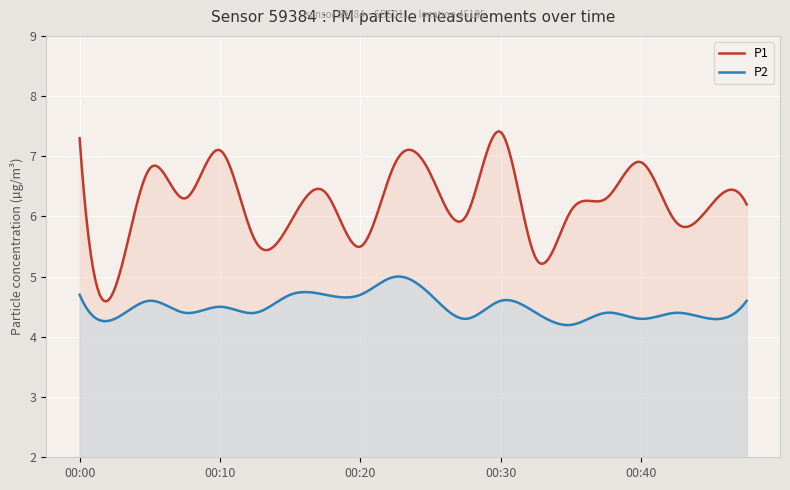

Rank the series by their average value, from highest to lowest.

P1, P2